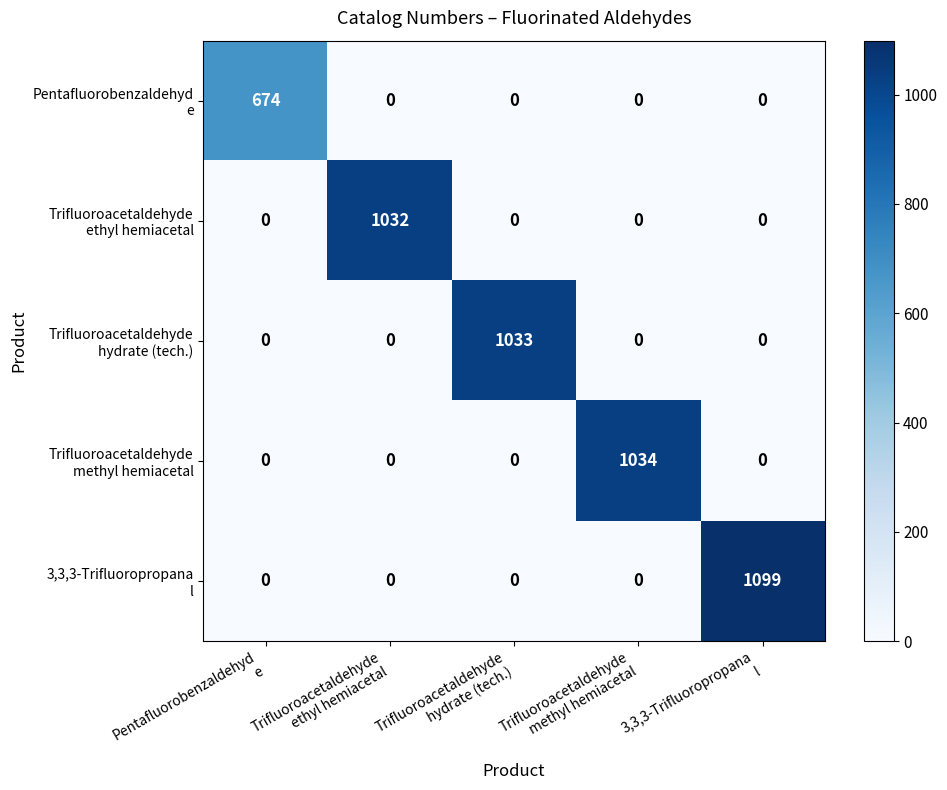

How many series are shown in this chart?

5